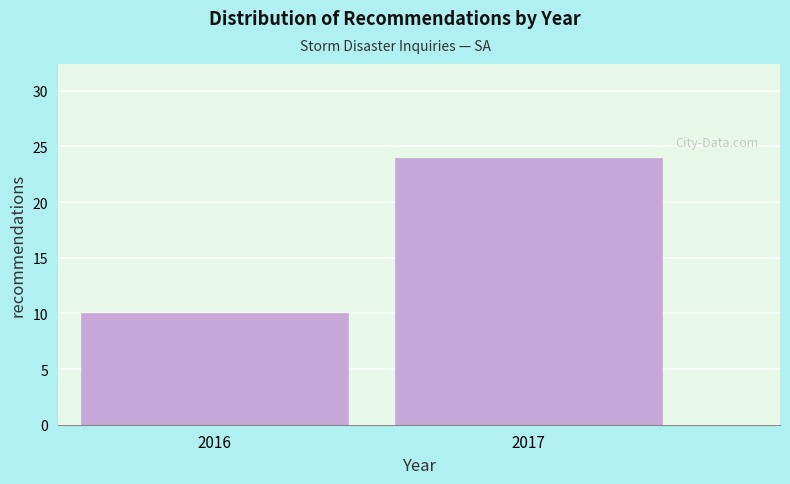

Reading right to left, what are all the values shown in this chart?

2017=24	2016=10